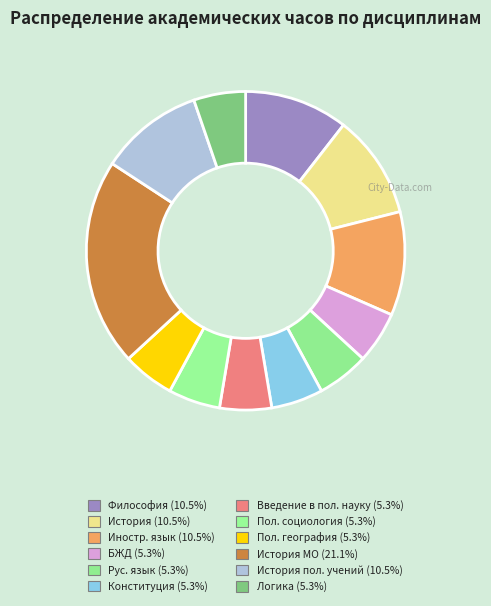

Count the number of slices in the pie.

12